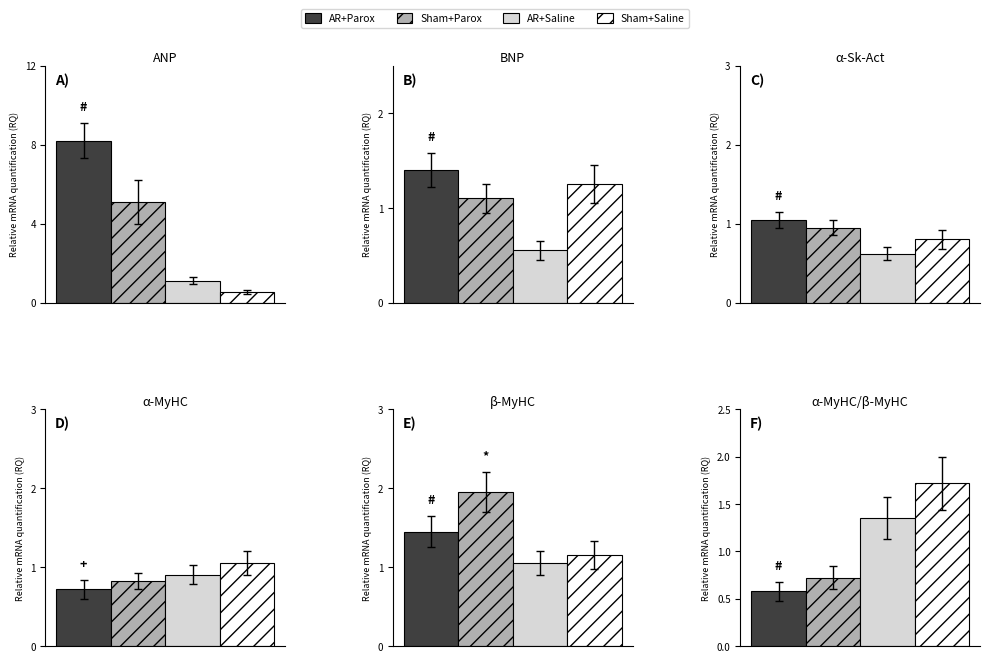

At how many categories does at least one series exceed 6?

1